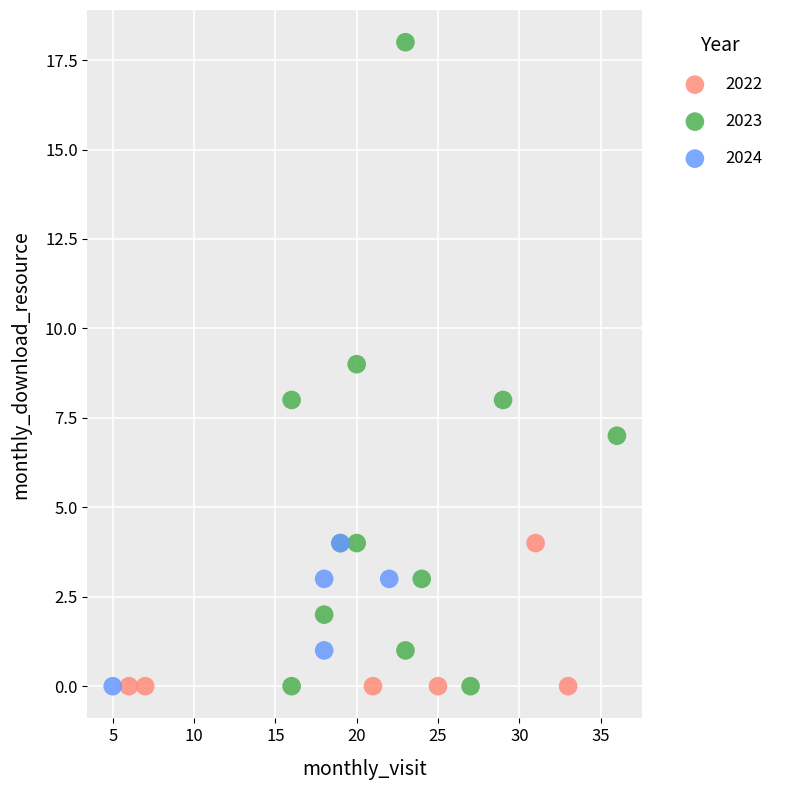

Which series has the widest spread of Y values?

2023